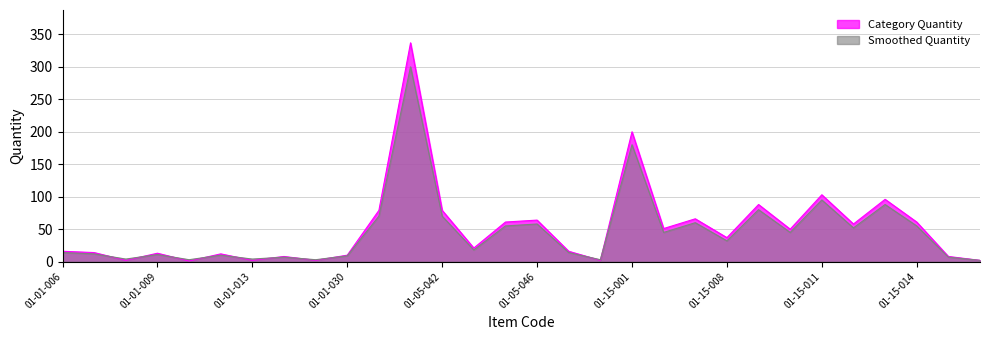

List the series in order of their overall mean, highest first.

Category Quantity, Smoothed Quantity